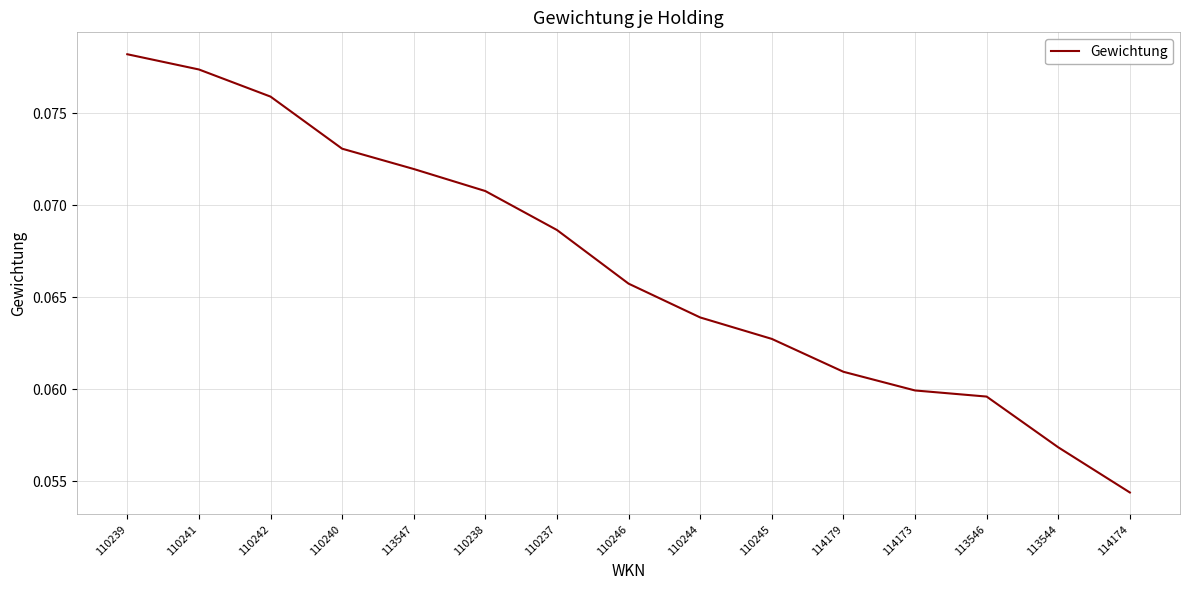

The chart shows a value of 0.0 at 110241. True or false?

False